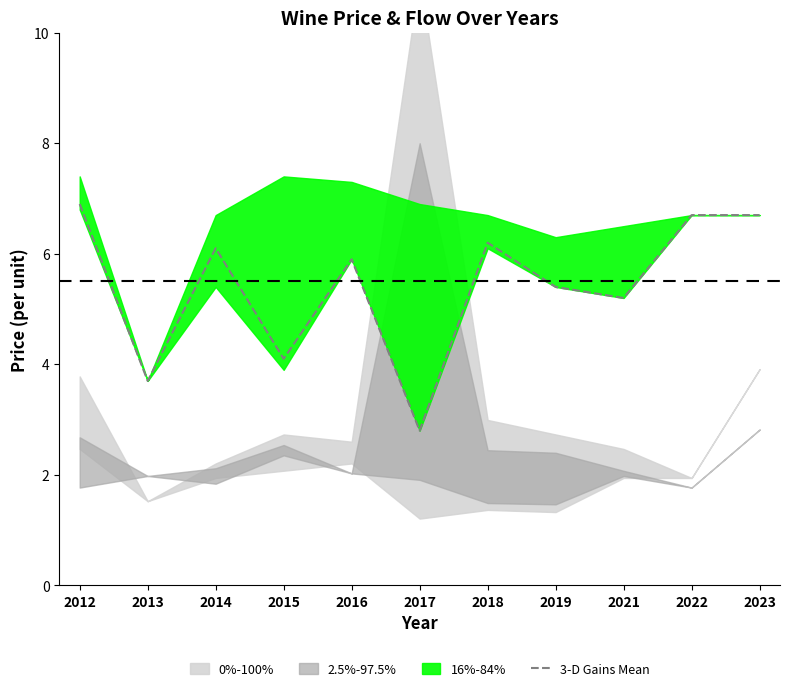

The value at 2016 is 5.9. True or false?

True